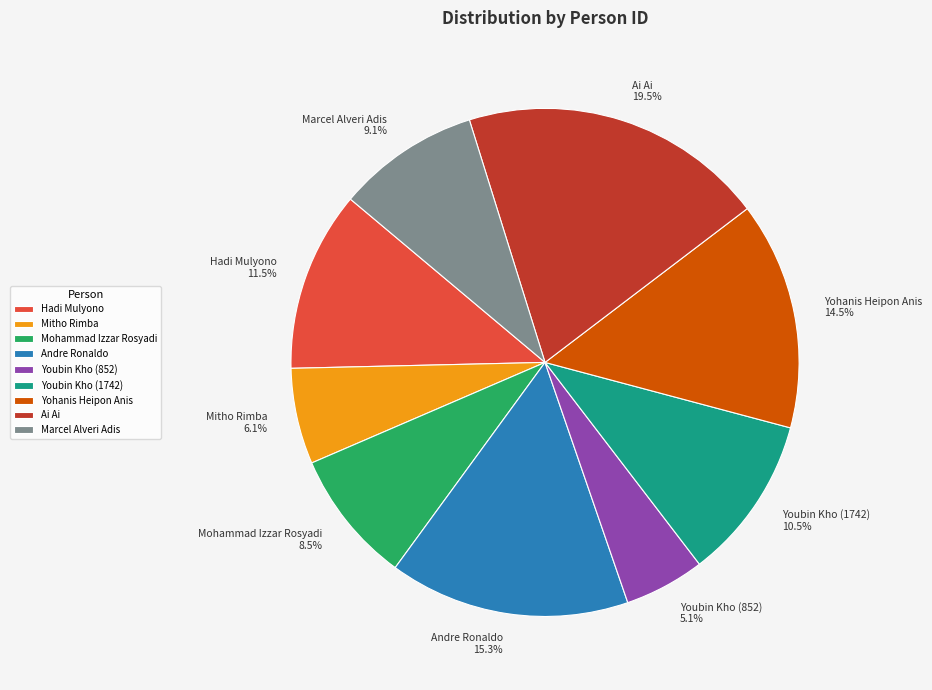

Count the number of slices in the pie.

9